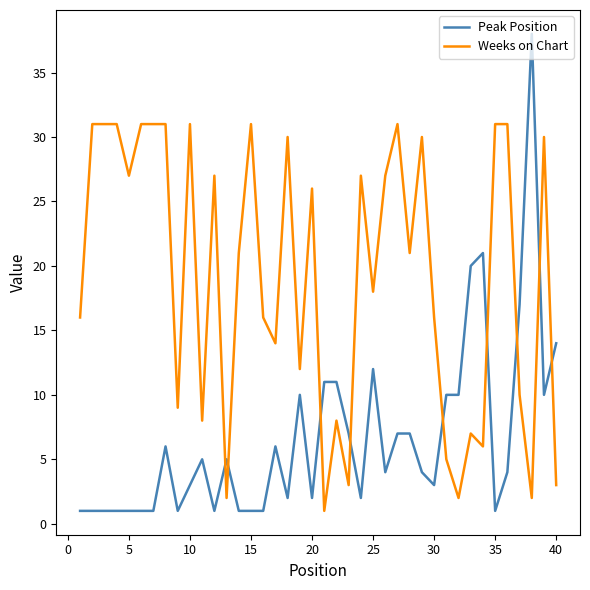

Which series has the largest range (max minus min)?

Peak Position